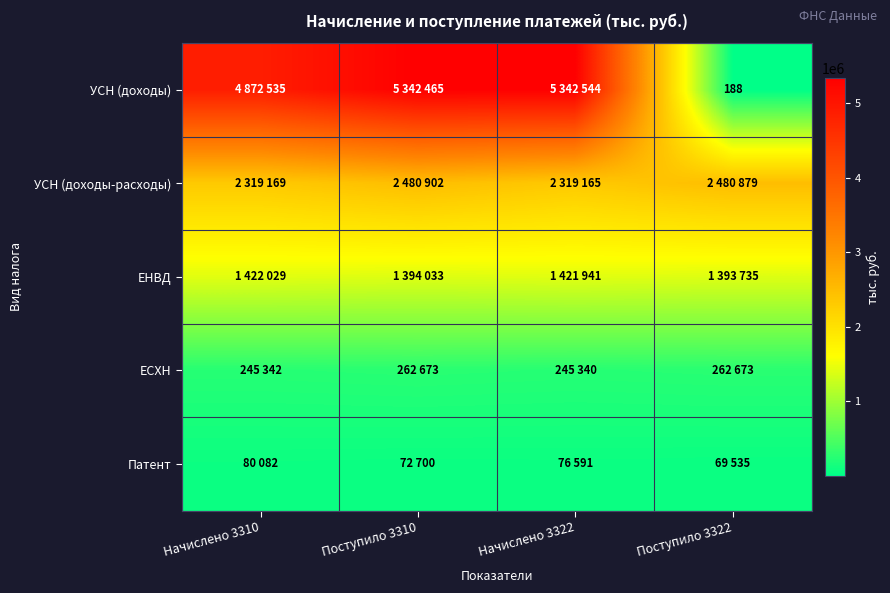

At how many categories does at least one series exceed 750432?

4